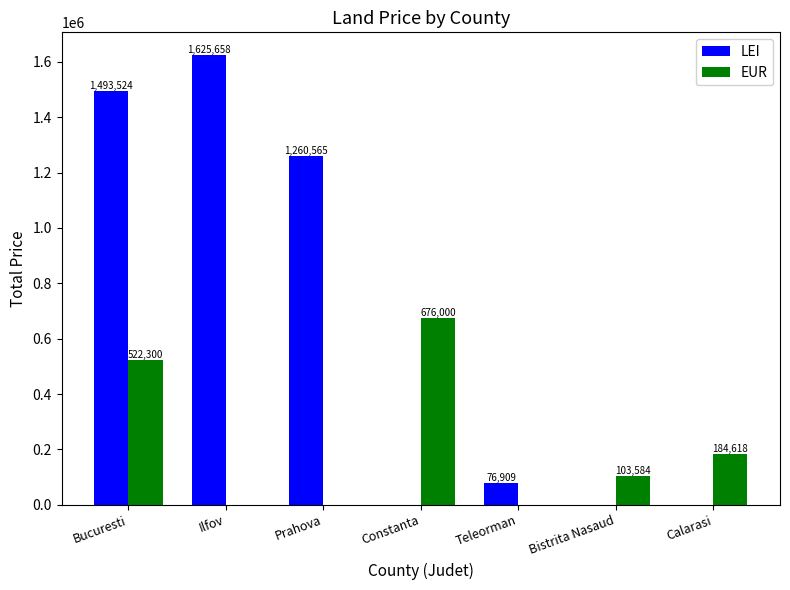

At which label does LEI reach its peak?

Ilfov